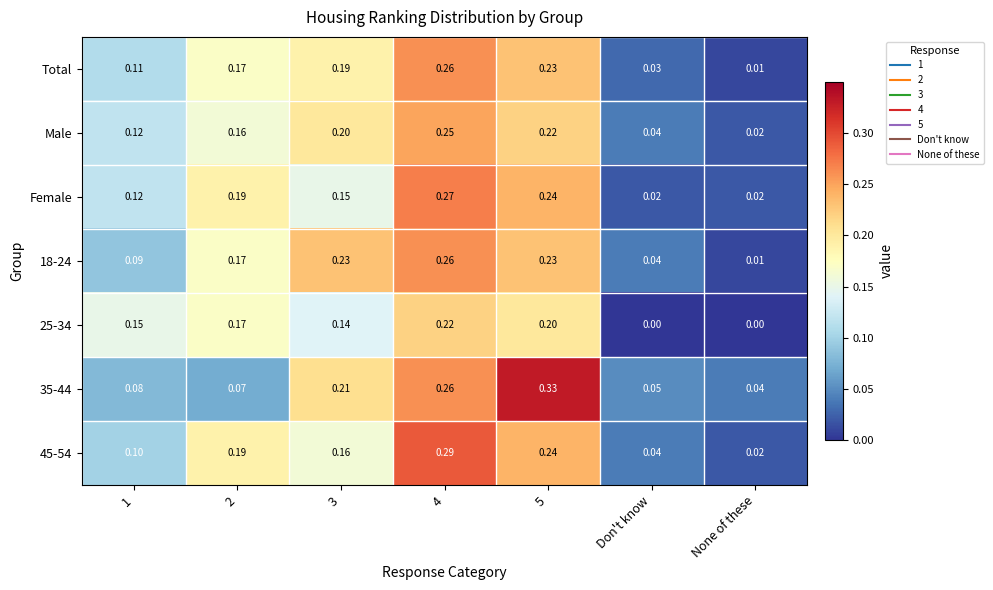

Which category has the lowest value in the 18-24 series?

None of these